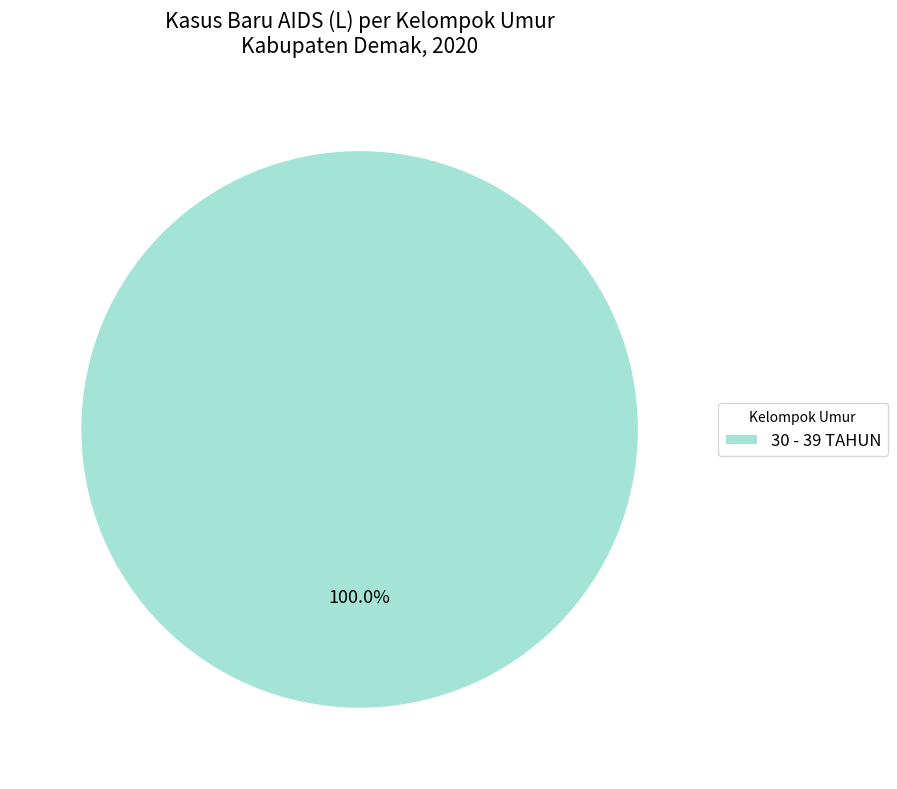

Does any single category account for the majority?

Yes